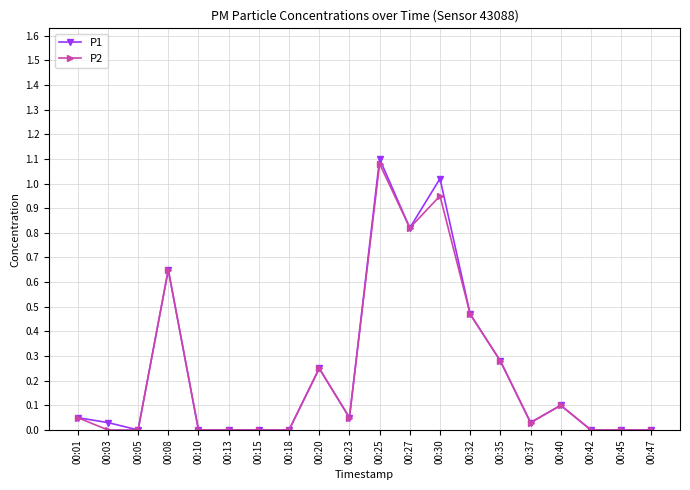

True or false: P1 has more than 2 interior local peaks.

True